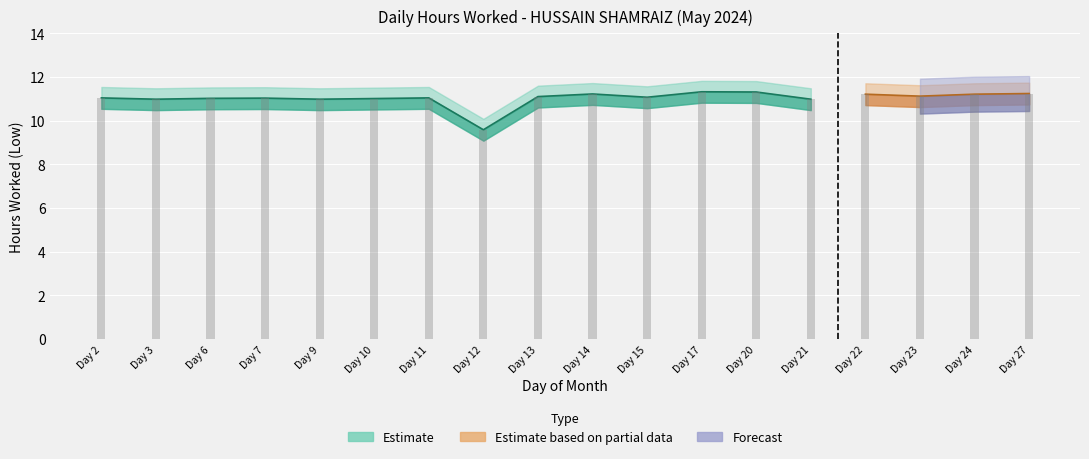

What is the change in value from Day 14 to Day 17?

+0.1